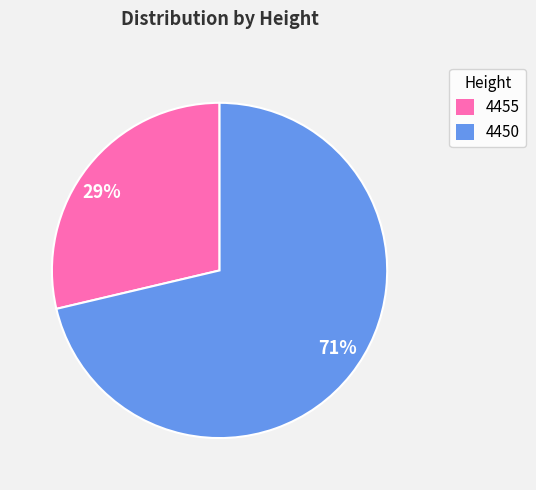

Rank the categories by value from lowest to highest.

4455, 4450